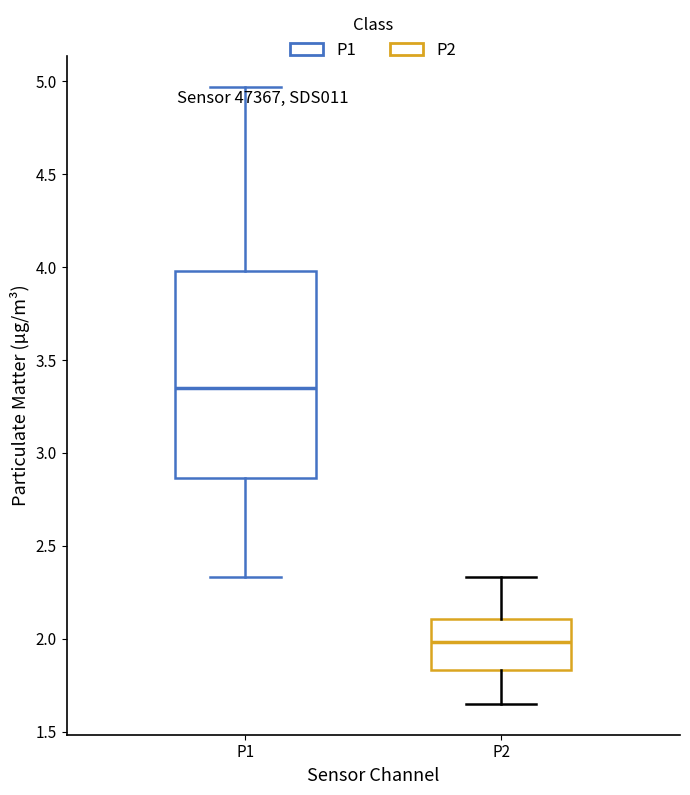

Reading left to right, transcribe this box plot: for each box, give where its median line is, the range the box spans, and where its two whiskers end, as read against the y-axis. The values are not printed on the chart, so give them approximately, as read against the axis.

P1: median 3.35, box 2.85 to 4.00, whiskers 2.35 to 4.95
P2: median 2.00, box 1.85 to 2.10, whiskers 1.65 to 2.35